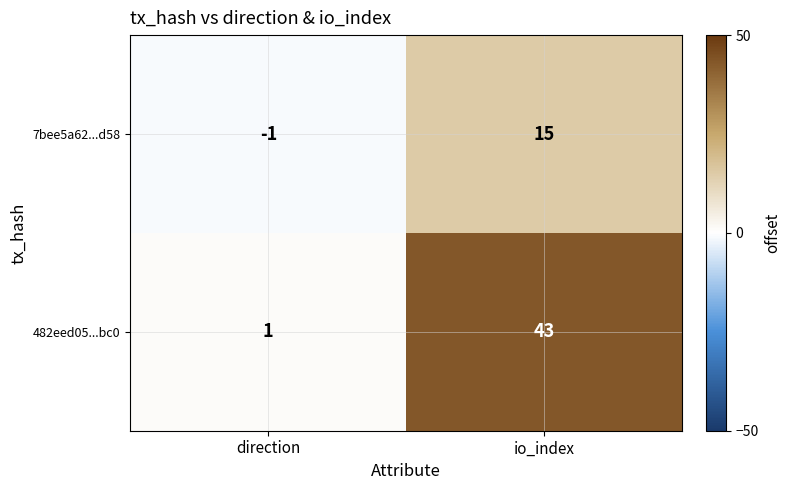

List the series in order of their peak value, lowest first.

7bee5a62...d58, 482eed05...bc0